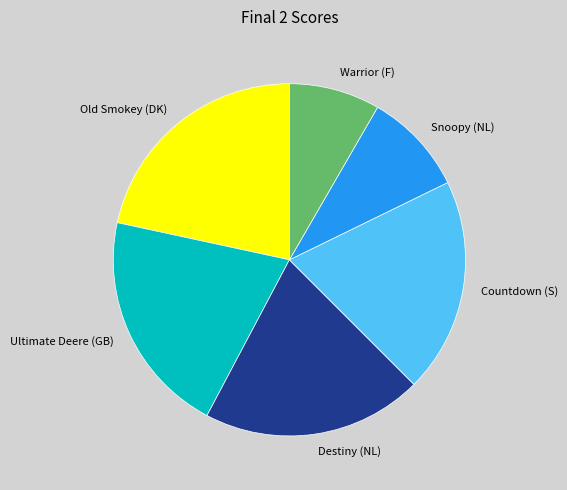

Does Countdown (S) account for over 50% of the chart?

No